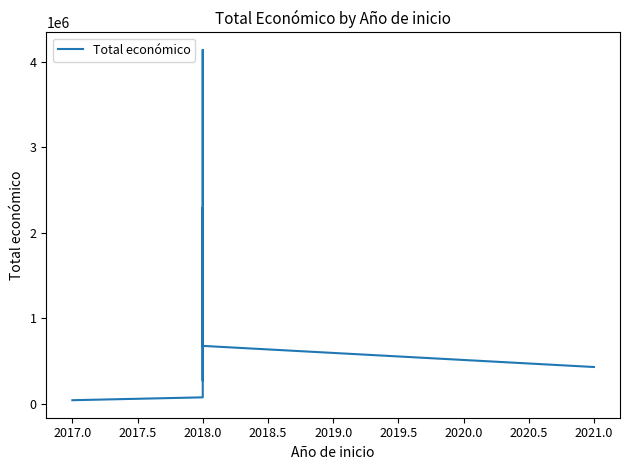

What is the average value?

1043410